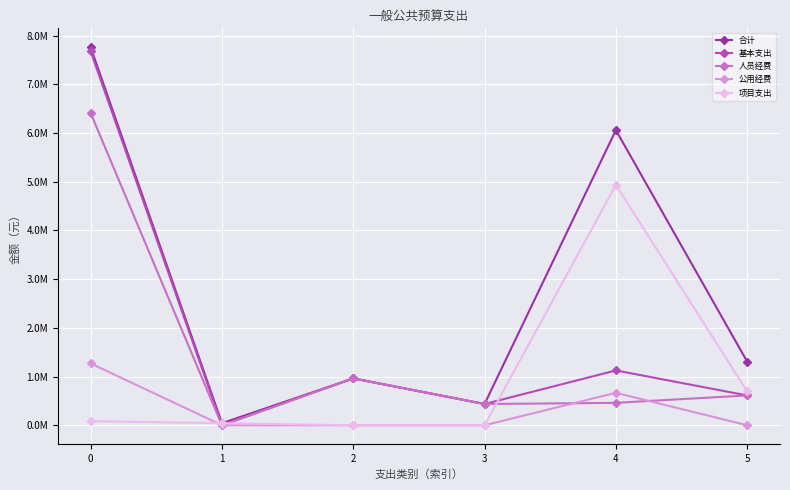

The value of 人员经费 at 3 is 436101.8. True or false?

True